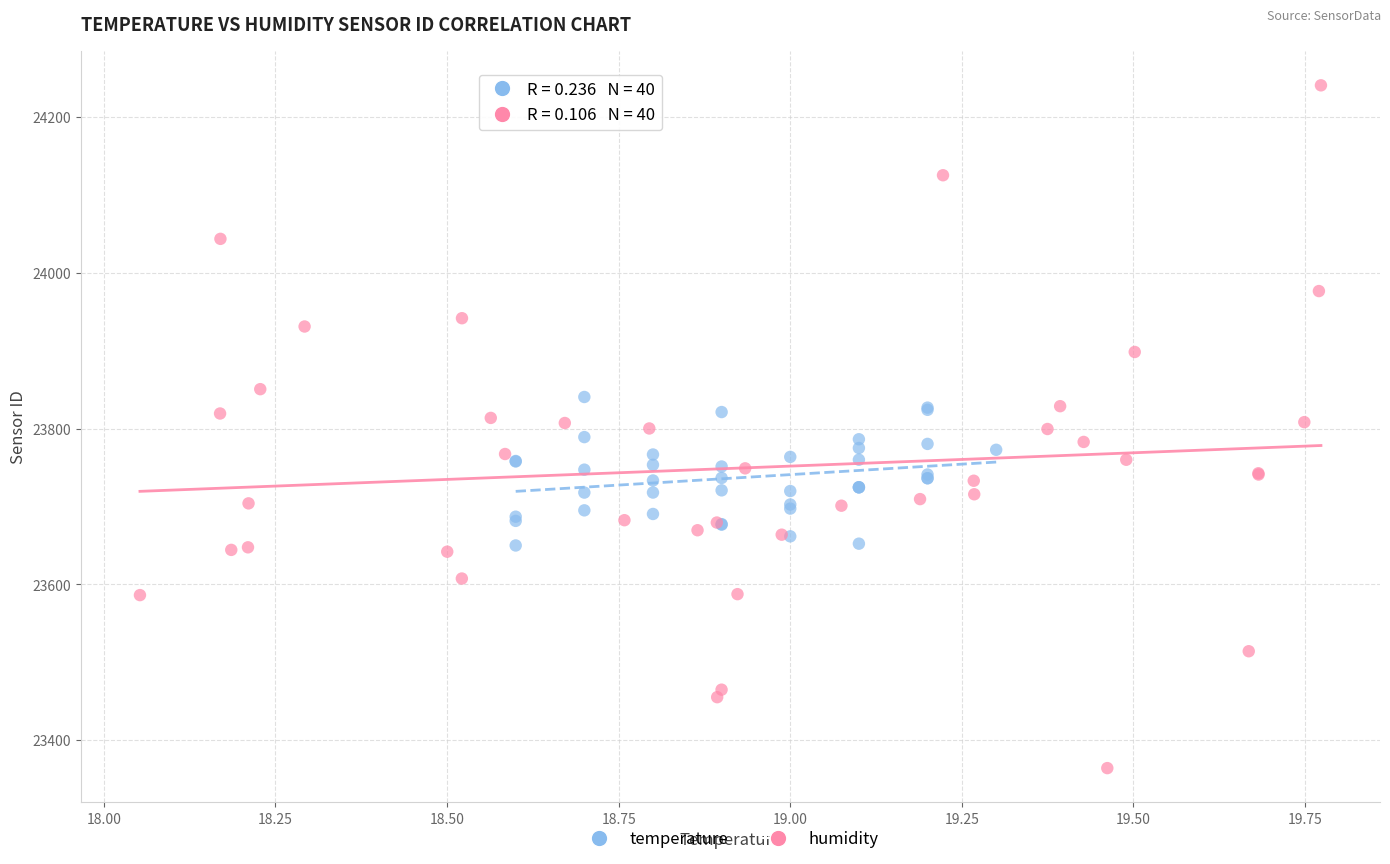

Which series has the widest spread of Y values?

humidity